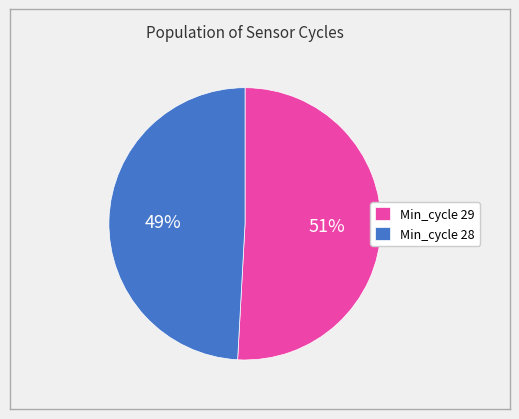

Rank the categories by value from highest to lowest.

Min_cycle 29, Min_cycle 28